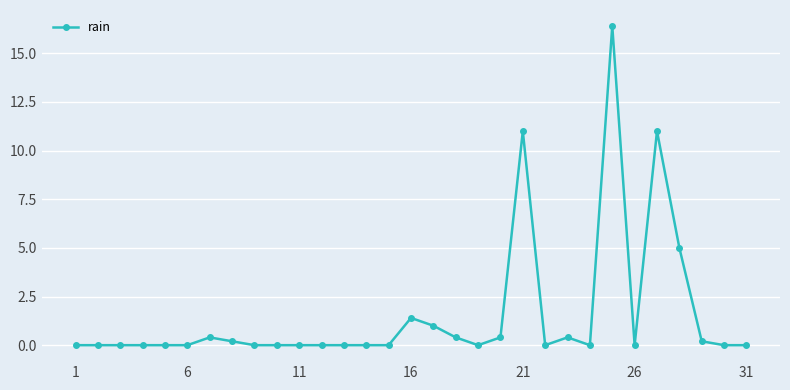

What is the maximum value shown in the chart?

16.4